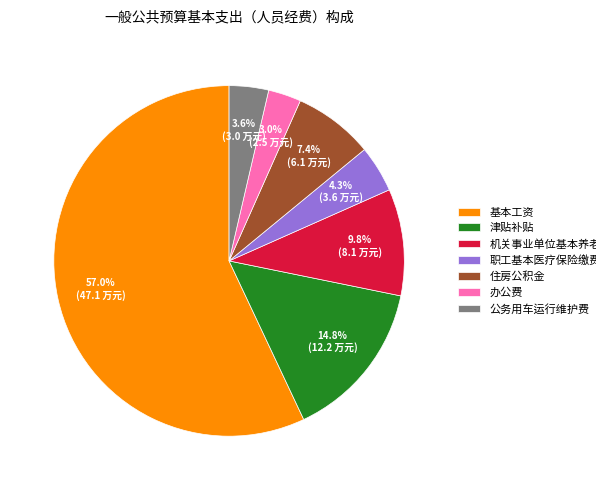

How many slices are in this pie chart?

7